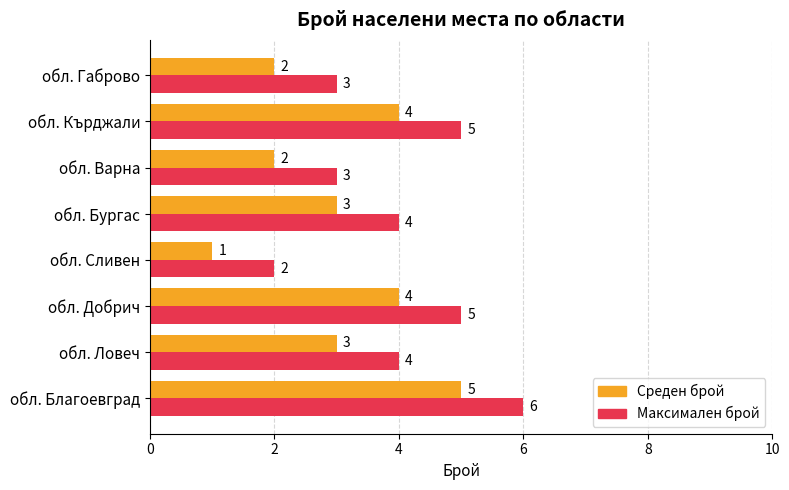

Which label corresponds to the smallest value in the chart?

обл. Сливен